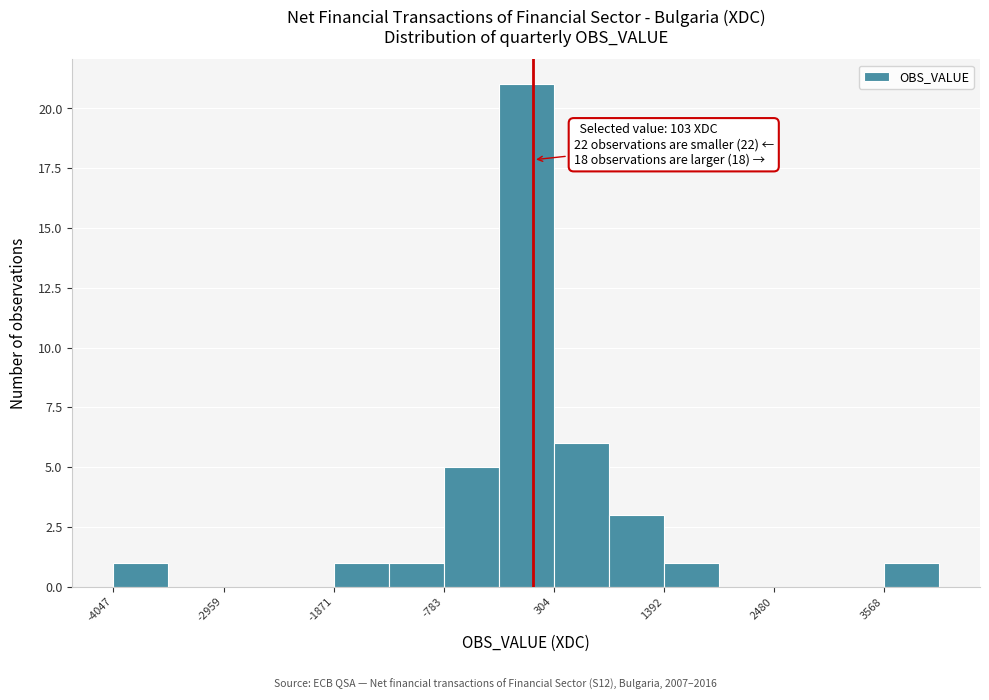

Read against the x-axis, roughly where is the centre of the tallest bar?

0